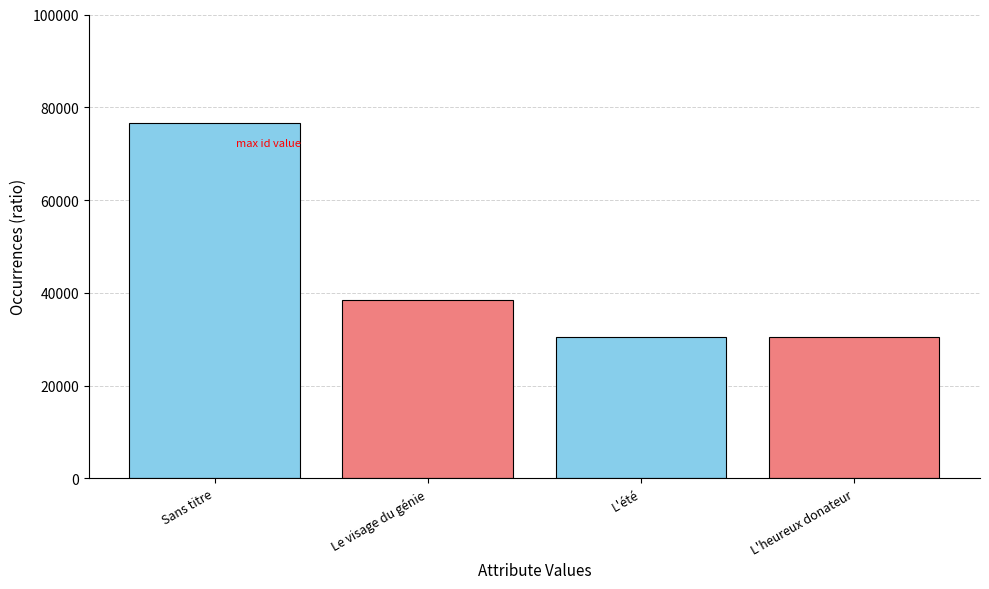

What is the maximum value shown in the chart?

76674